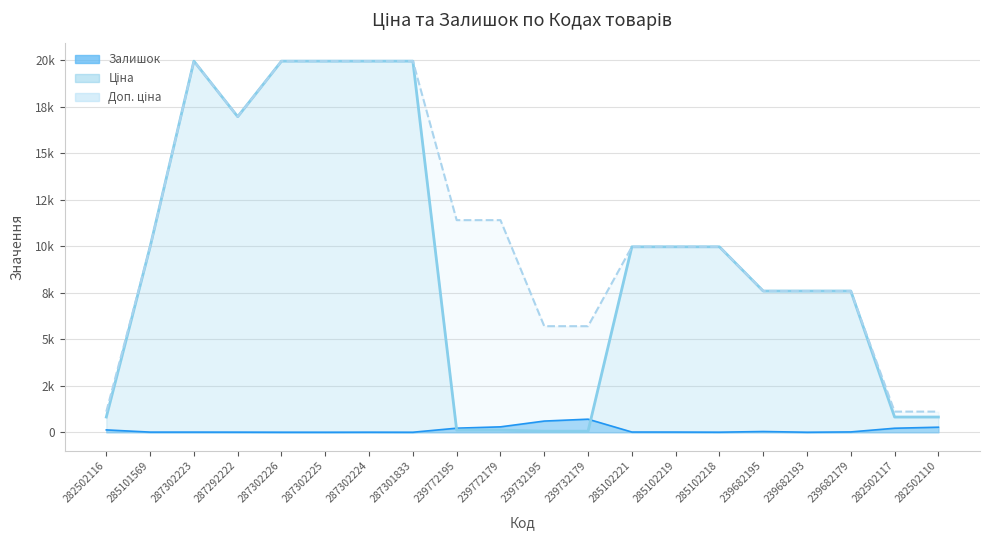

At 287292222, list the series in order from largest to smallest.

Ціна, Доп. ціна, Залишок